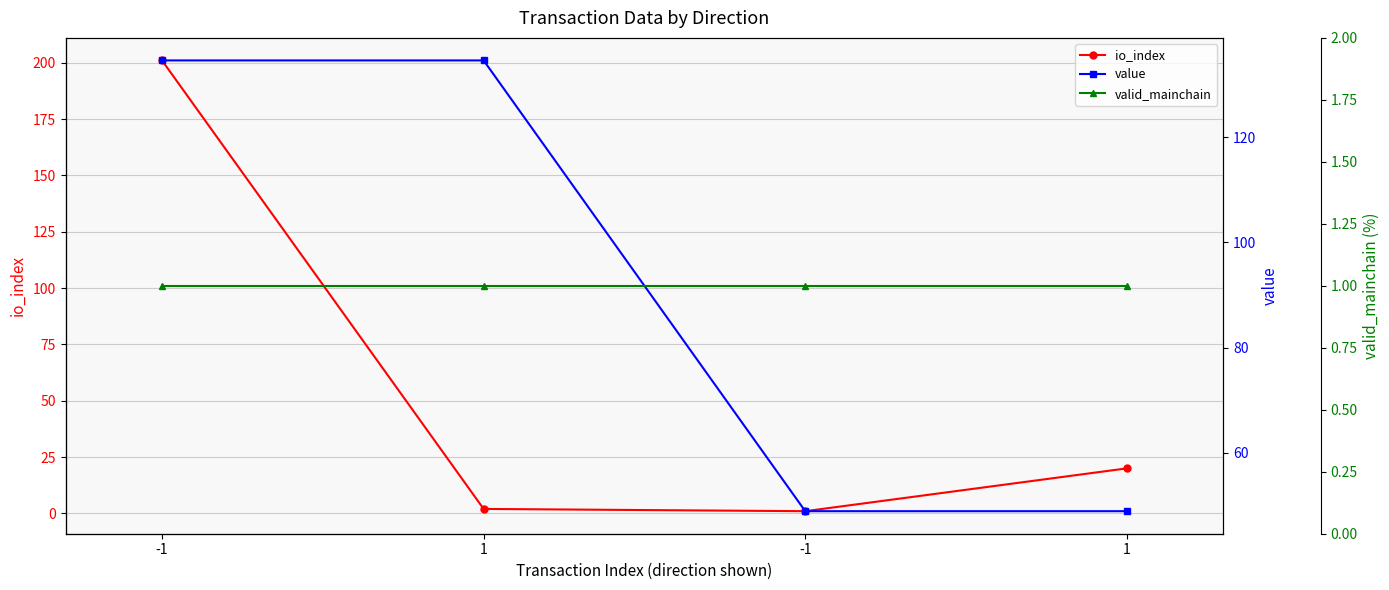

Rank the series at 1 from lowest to highest value.

valid_mainchain, io_index, value